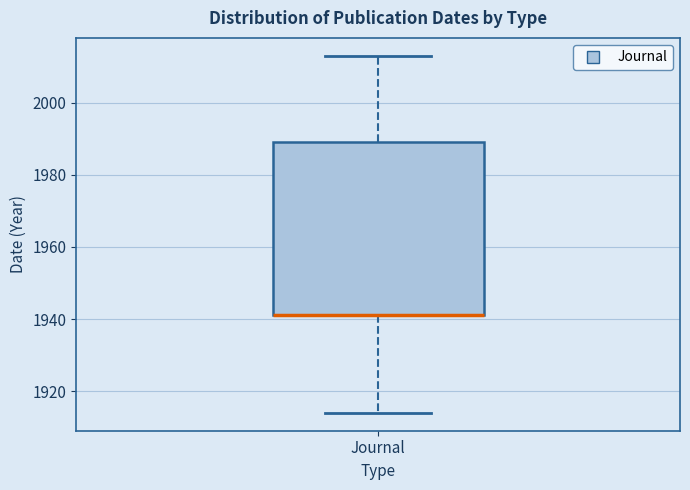

Where does the lower whisker of the box for Journal end on the y-axis? The values are not printed on the chart, so give them approximately, as read against the axis.

1914